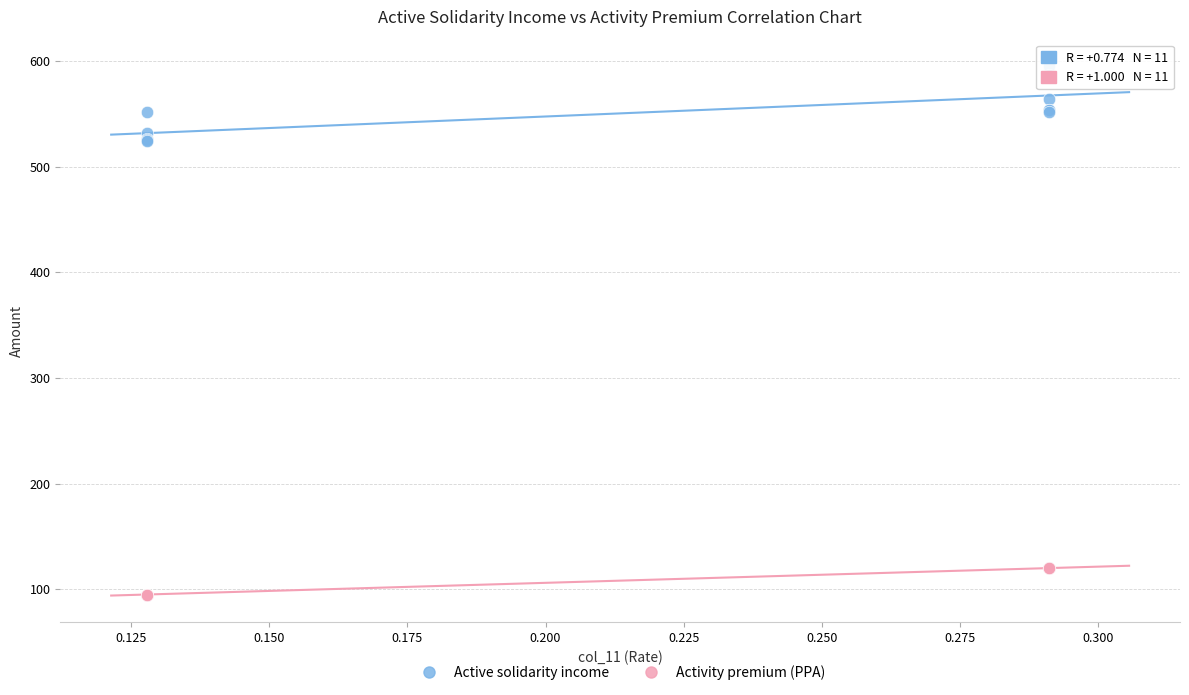

Which series reaches the minimum Y coordinate?

Activity premium (PPA)